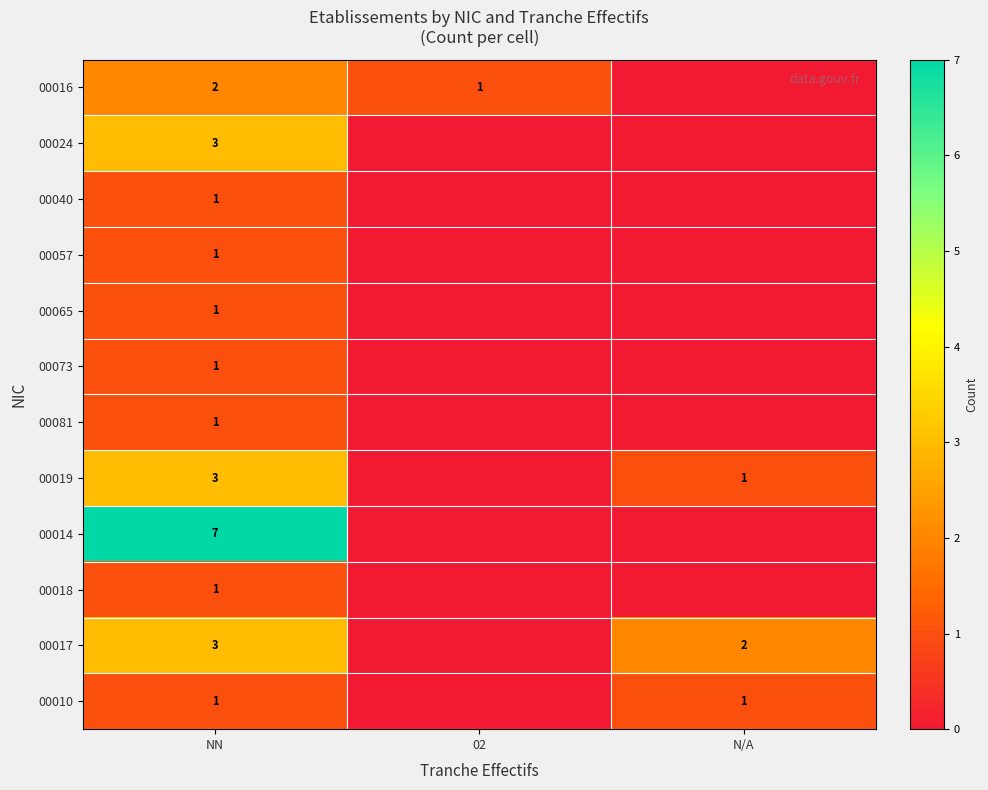

List the labels in order of row_3 value, smallest first.

02, N/A, NN